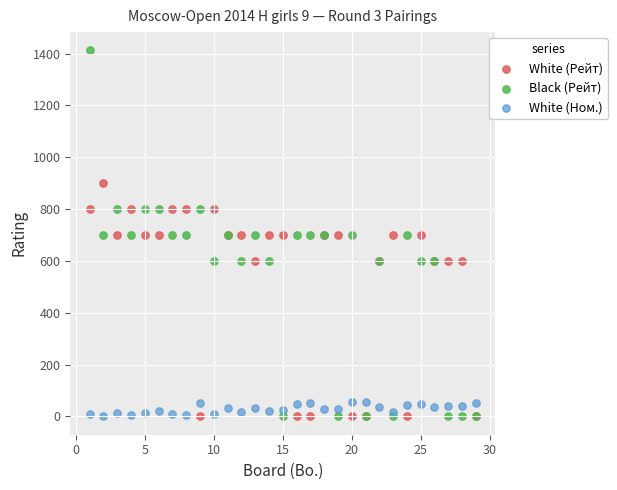

What is the X range (max minus min) for the scatter plot?

28